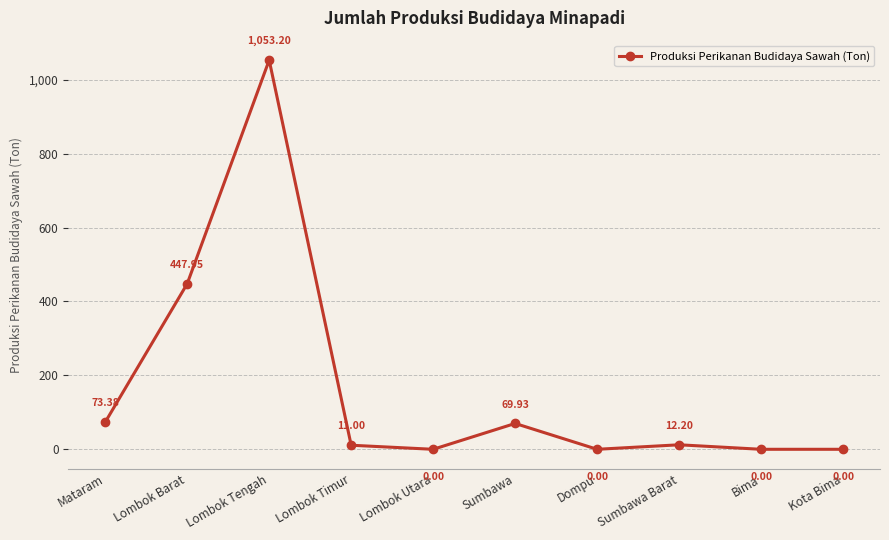

Where is the first local maximum?

Lombok Tengah